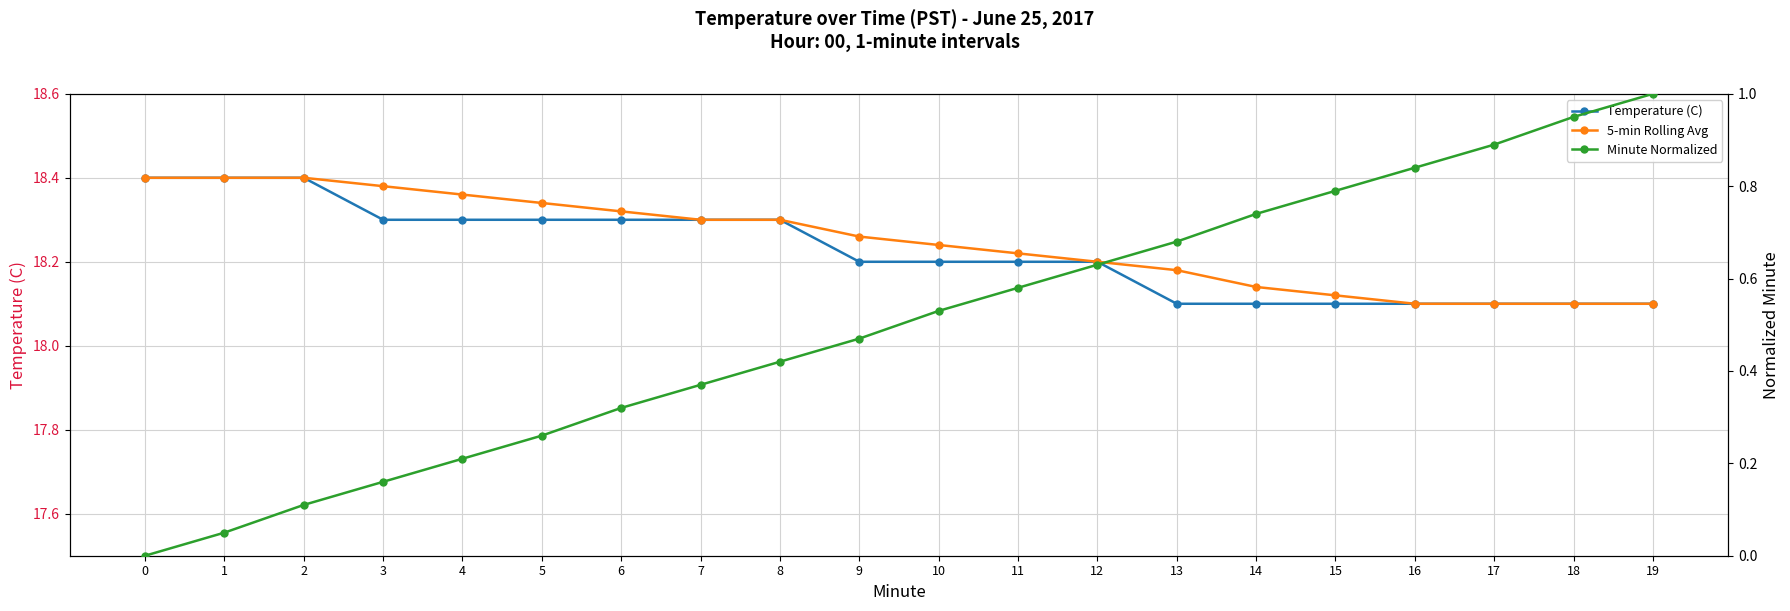

At which label is 5-min Rolling Avg closest to 18?

16